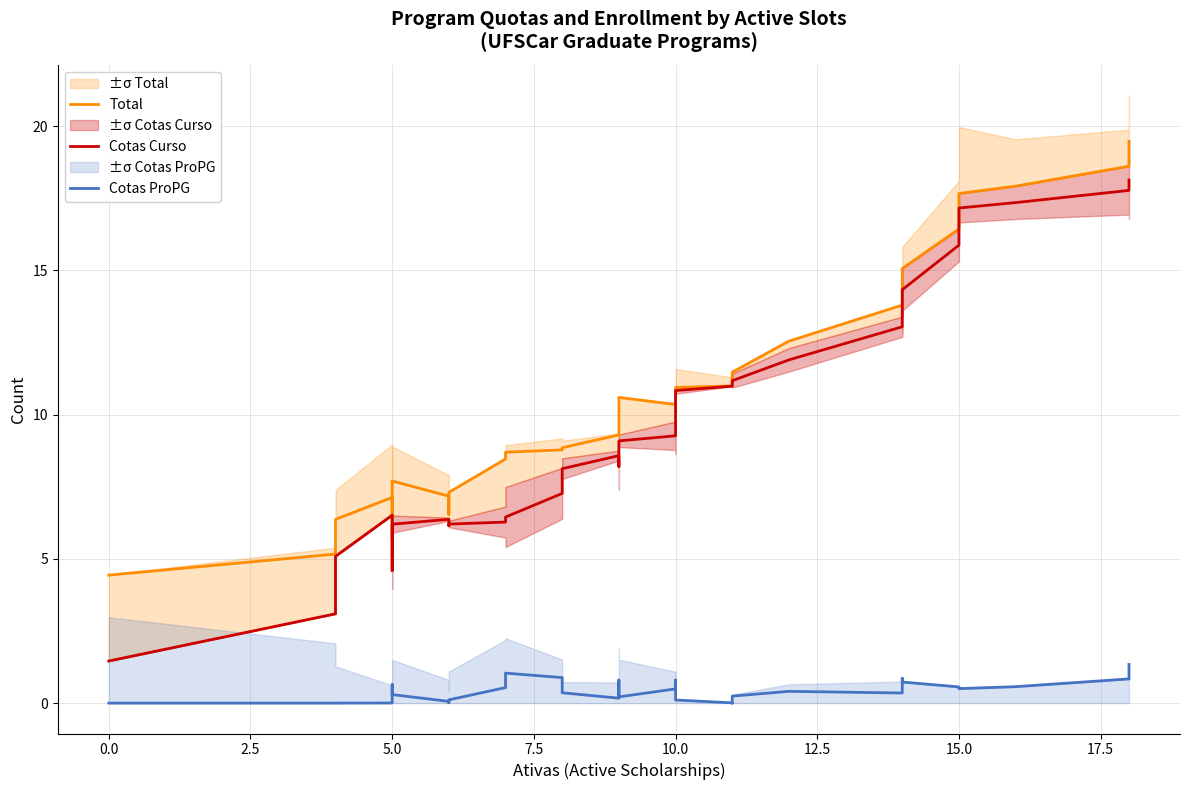

True or false: Cotas Curso and Total cross at least once.

False